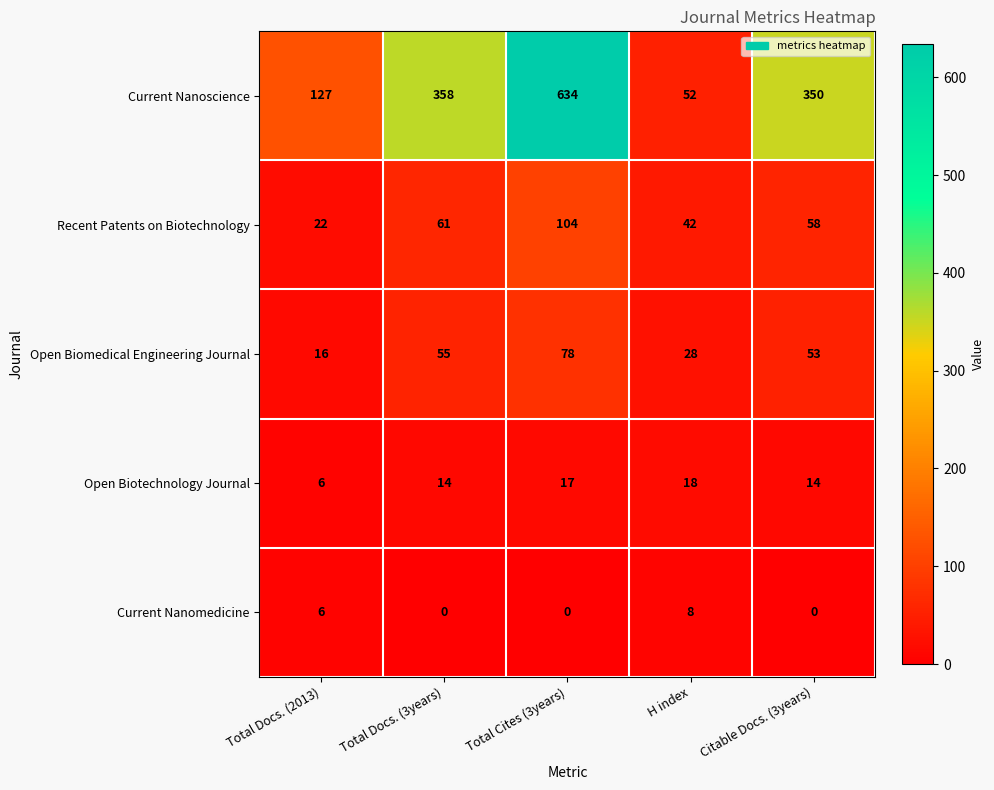

What is the difference between the maximum and second lowest values in the Recent Patents on Biotechnology series?

62